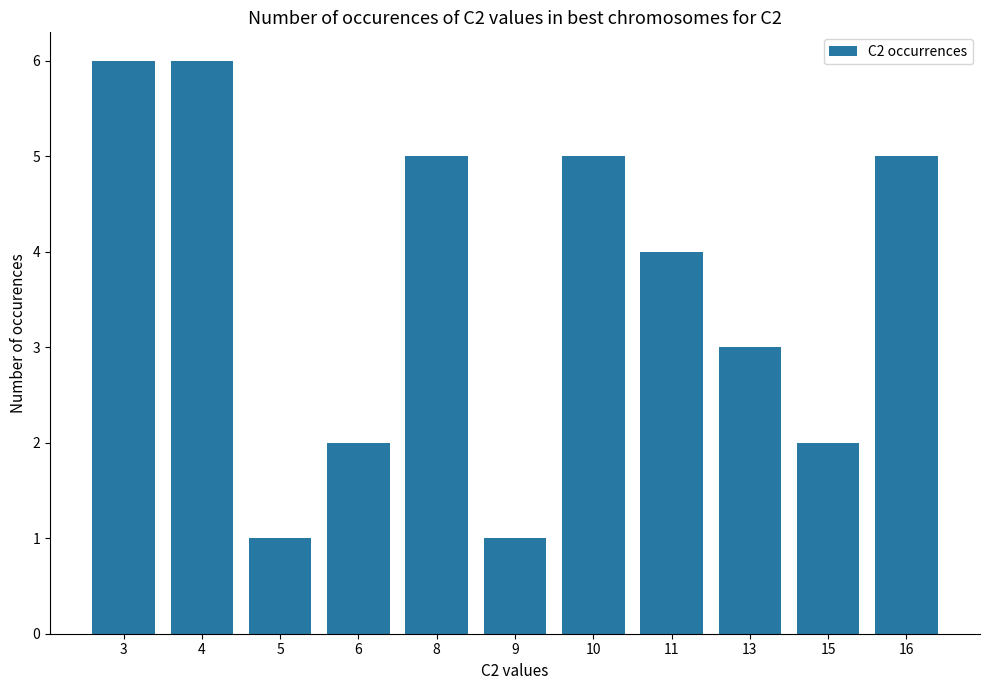

What is the value of the 4th bar from the left?

2